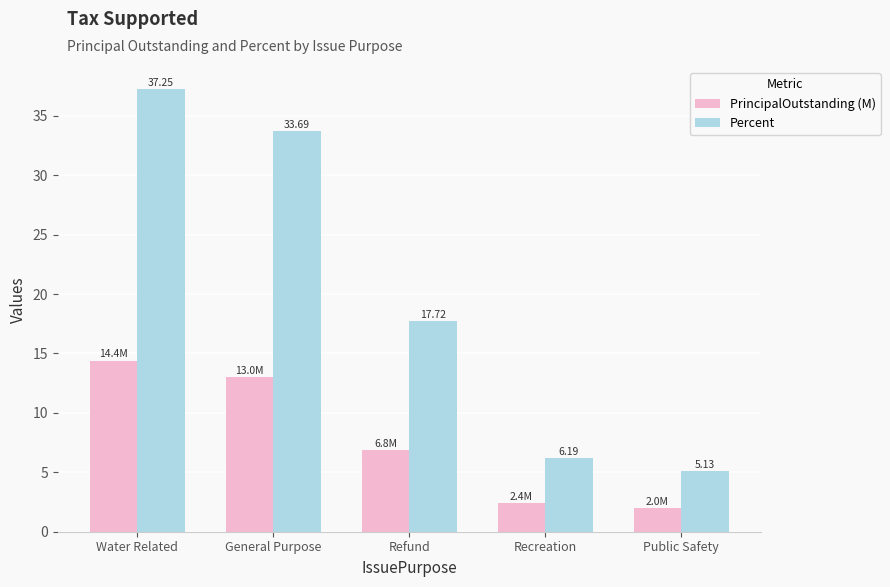

Rank the series by their maximum value, from lowest to highest.

PrincipalOutstanding (M), Percent